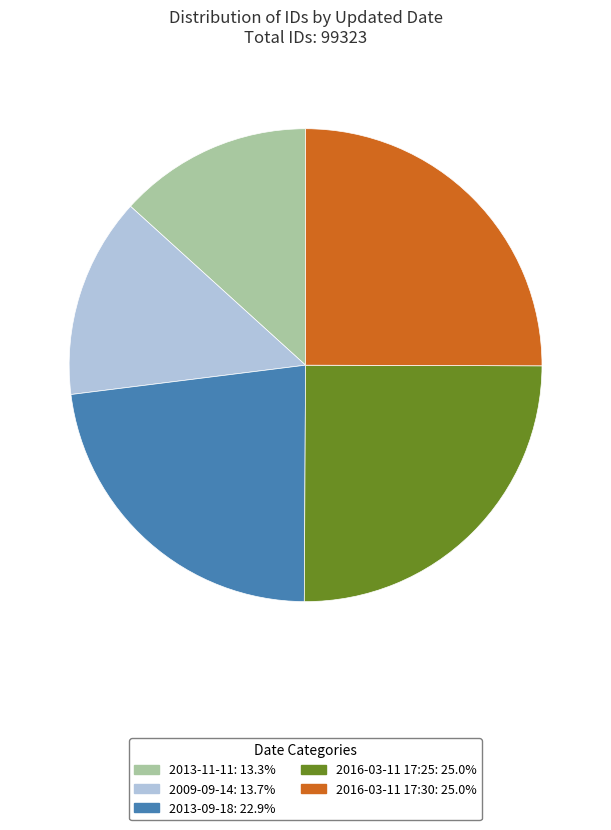

Is 2013-09-18 the majority of the pie?

No